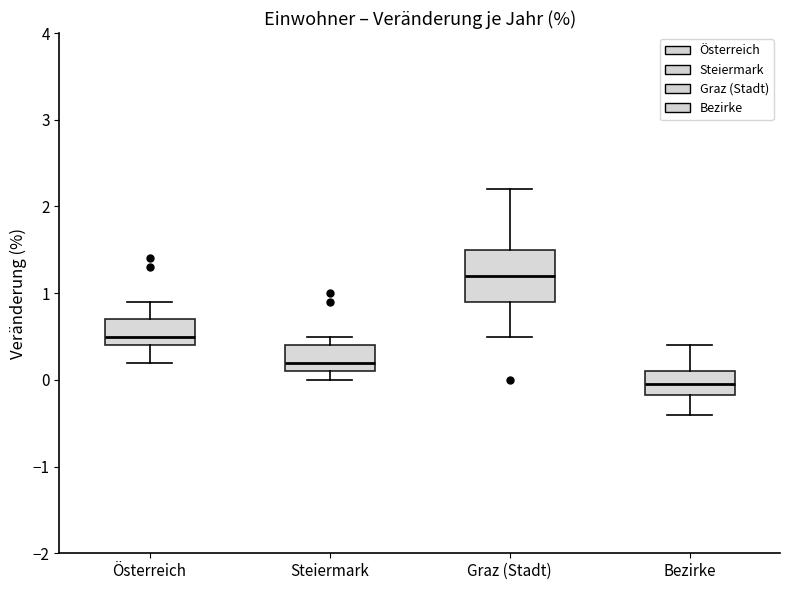

Comparing the boxes themselves (not the whiskers), which one is the tallest?

Graz (Stadt)